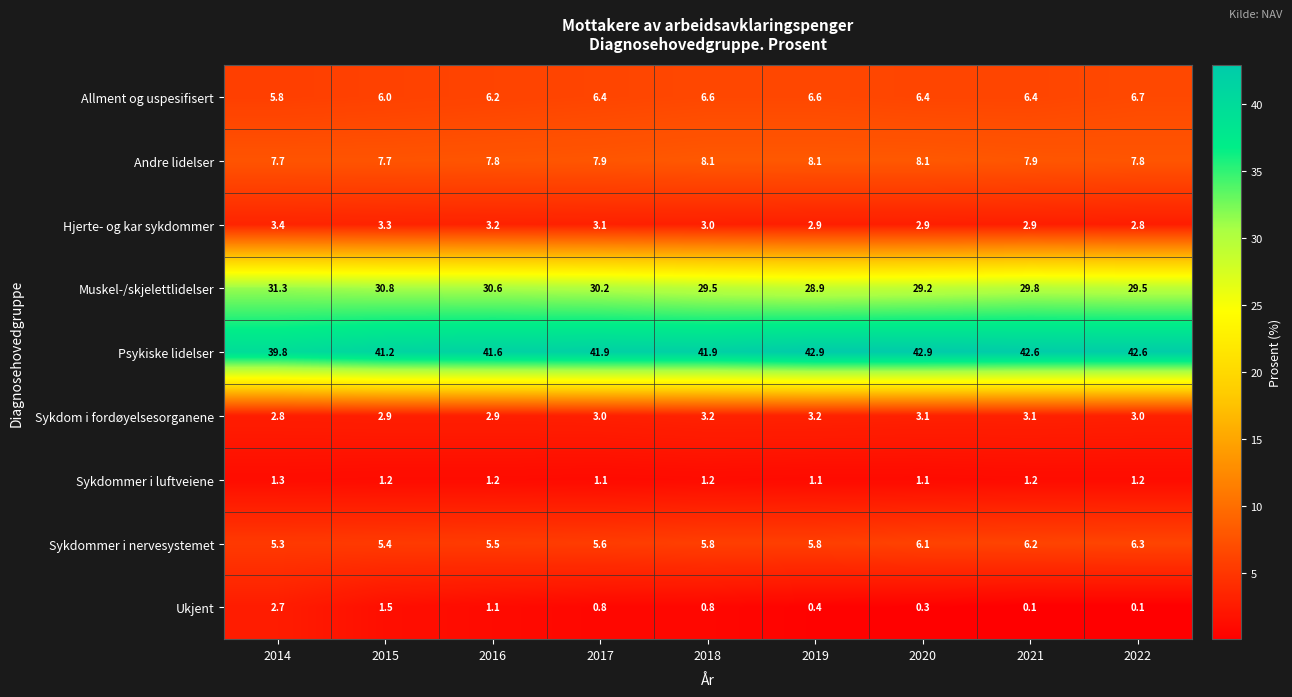

At how many categories does at least one series exceed 31?

9